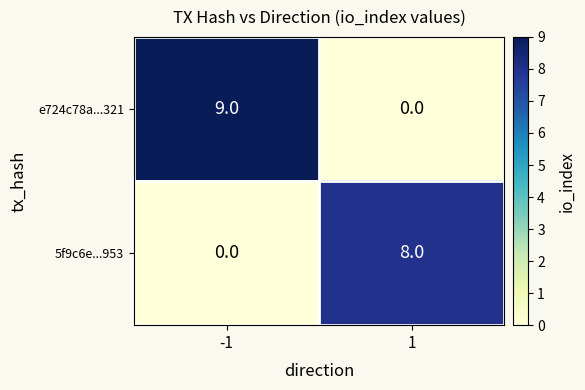

Reading left to right, what are all the values shown in this chart?

e724c78a...321: -1=9	1=0
5f9c6e...953: -1=0	1=8